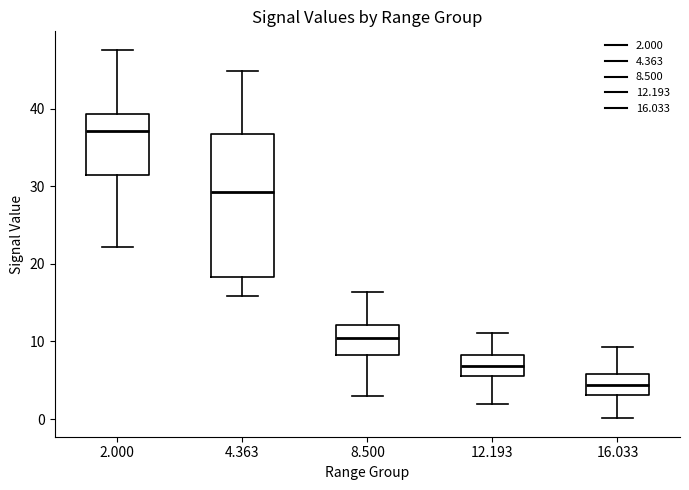

Where does the lower whisker of the box at x = 4.363 end on the y-axis? The values are not printed on the chart, so give them approximately, as read against the axis.

16